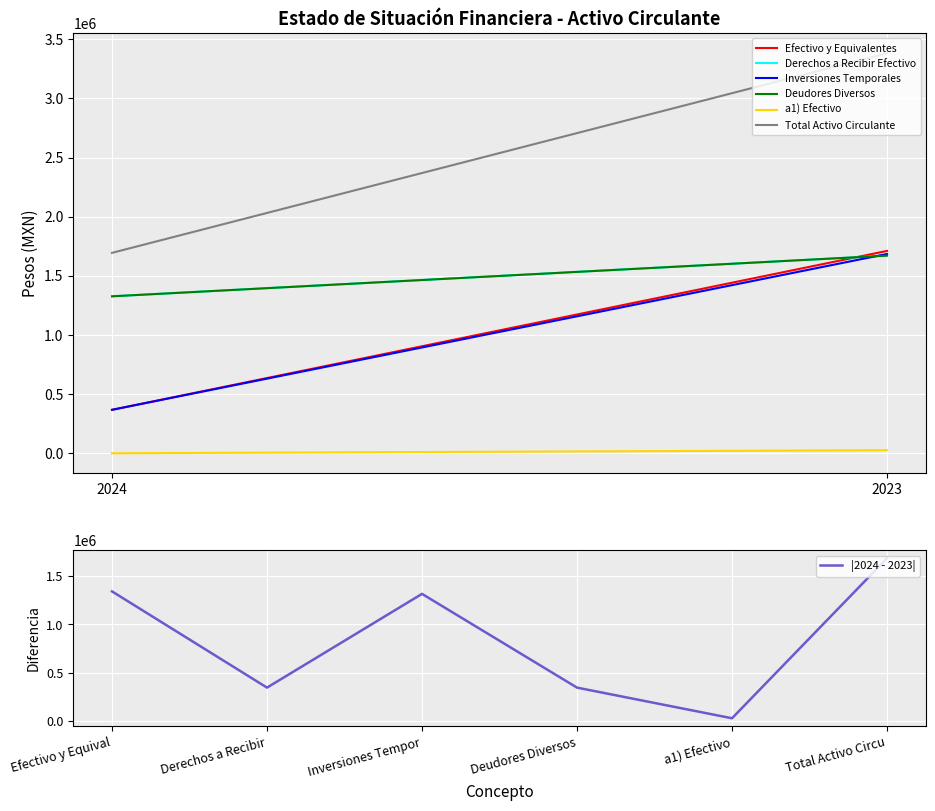

Which has a higher value, Efectivo y Equival or Total Activo Circu?

Total Activo Circu